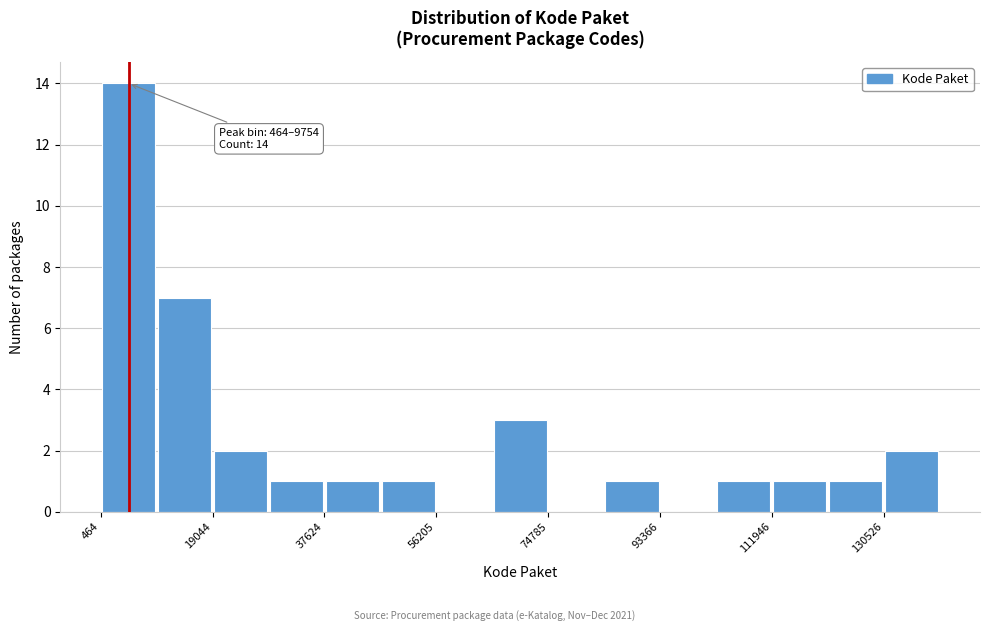

Which range on the x-axis has the tallest bar?

0 to 10000